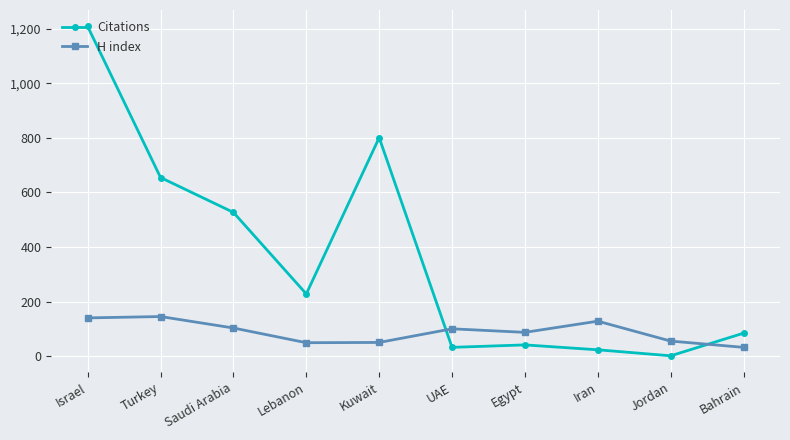

Which series has the largest total across all categories?

Citations